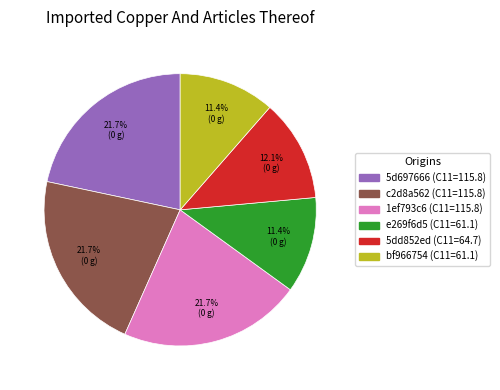

Is there a majority slice in this chart?

No